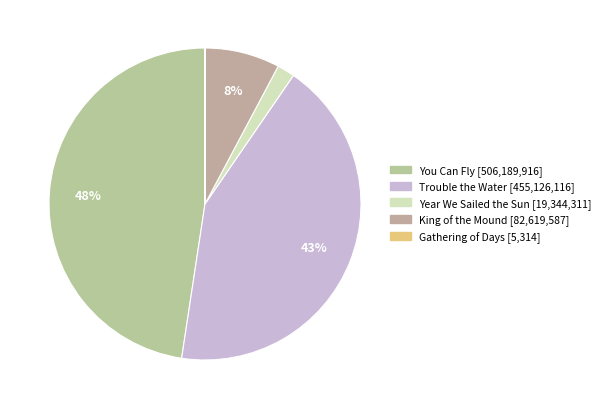

Rank the categories by value from lowest to highest.

Gathering of Days, Year We Sailed the Sun, King of the Mound, Trouble the Water, You Can Fly